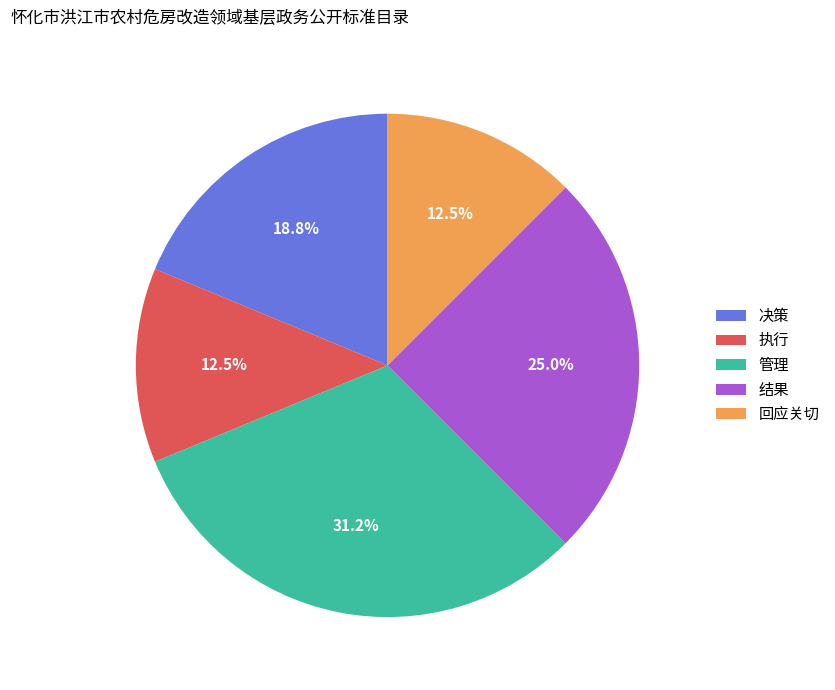

To the nearest percent, what percentage of the pie is 决策?

19%